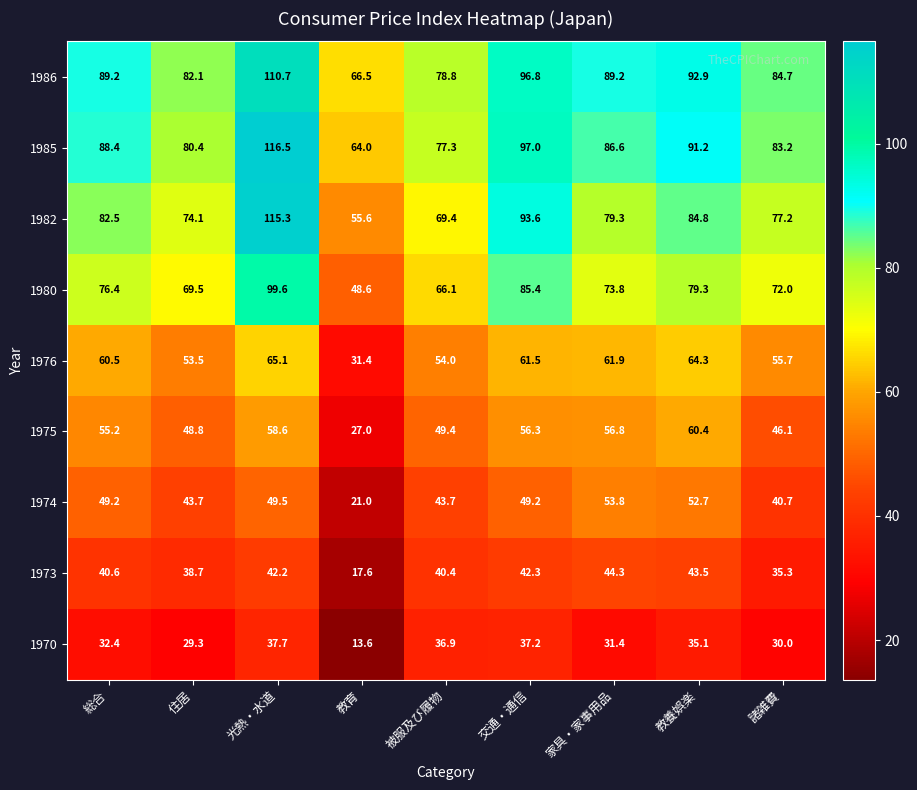

Which series changed the most between 被服及び履物 and 教養娯楽?

1982